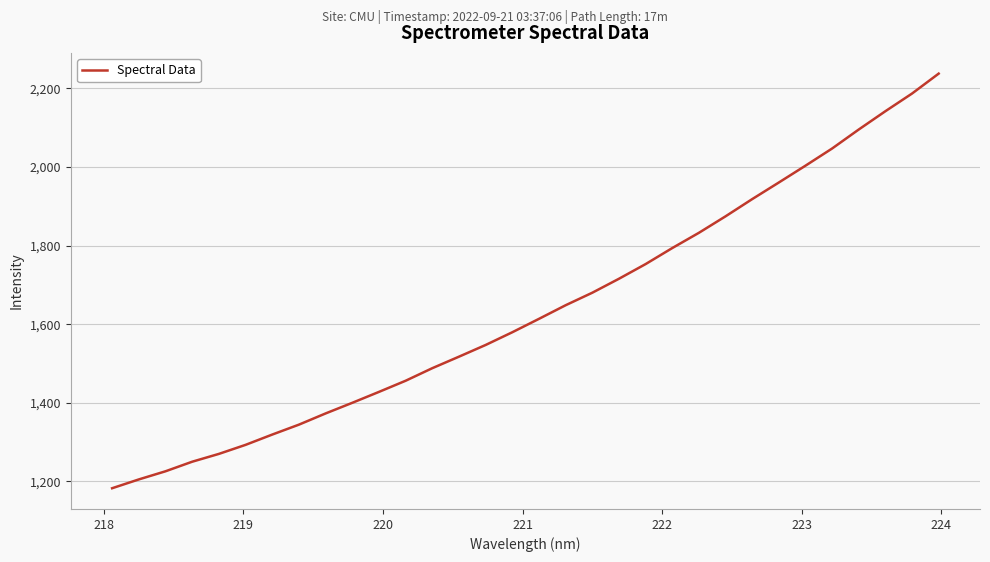

What is the minimum value shown in the chart?

1182.7